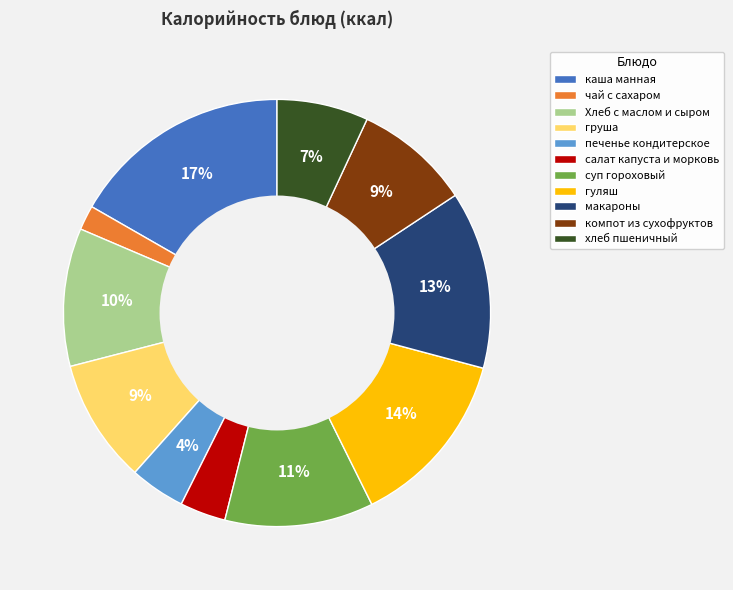

Count the number of slices in the pie.

11